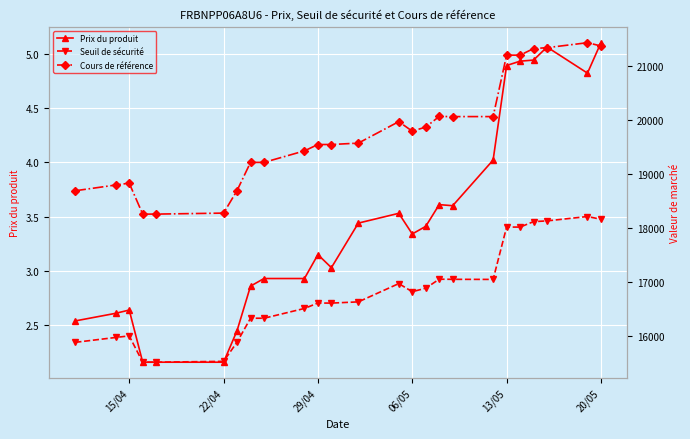

Is it true that Prix du produit equals 8.2 at 13/05?

False